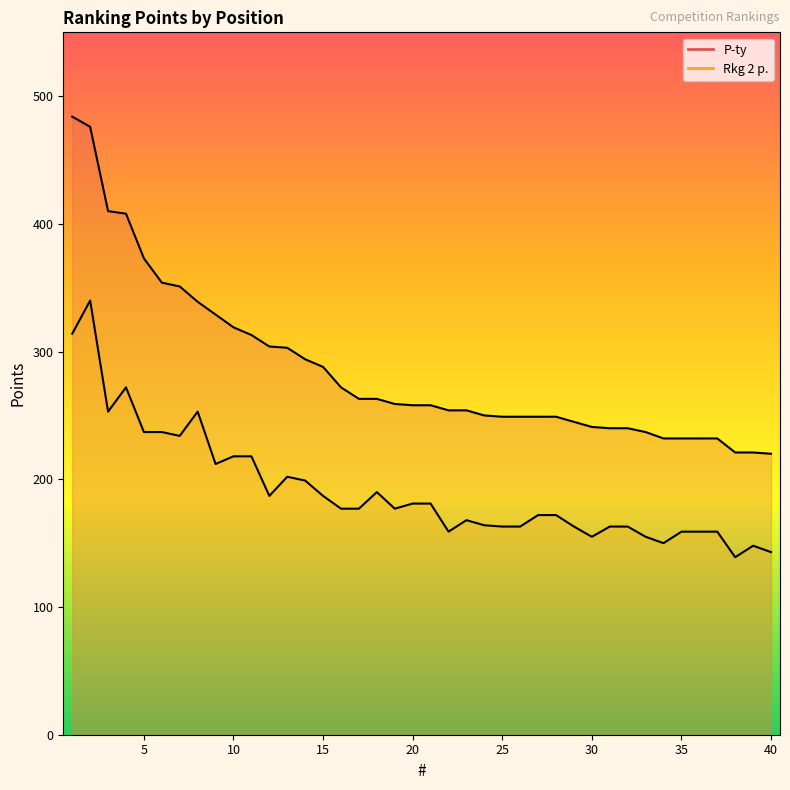

What is the highest value of the Rkg 2 p. line series?

340